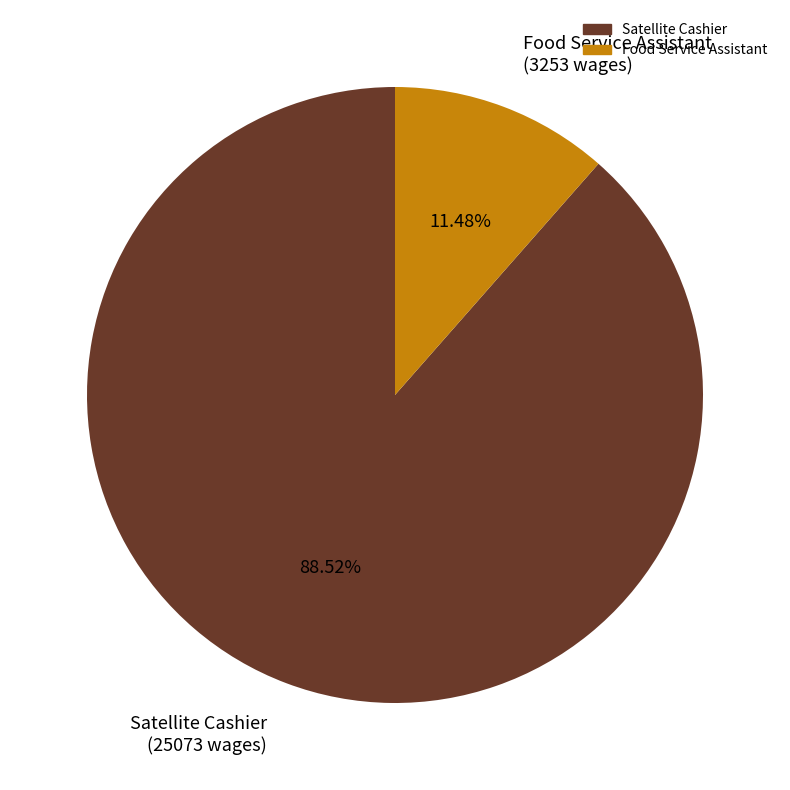

To the nearest percent, what is the average slice percentage?

50%